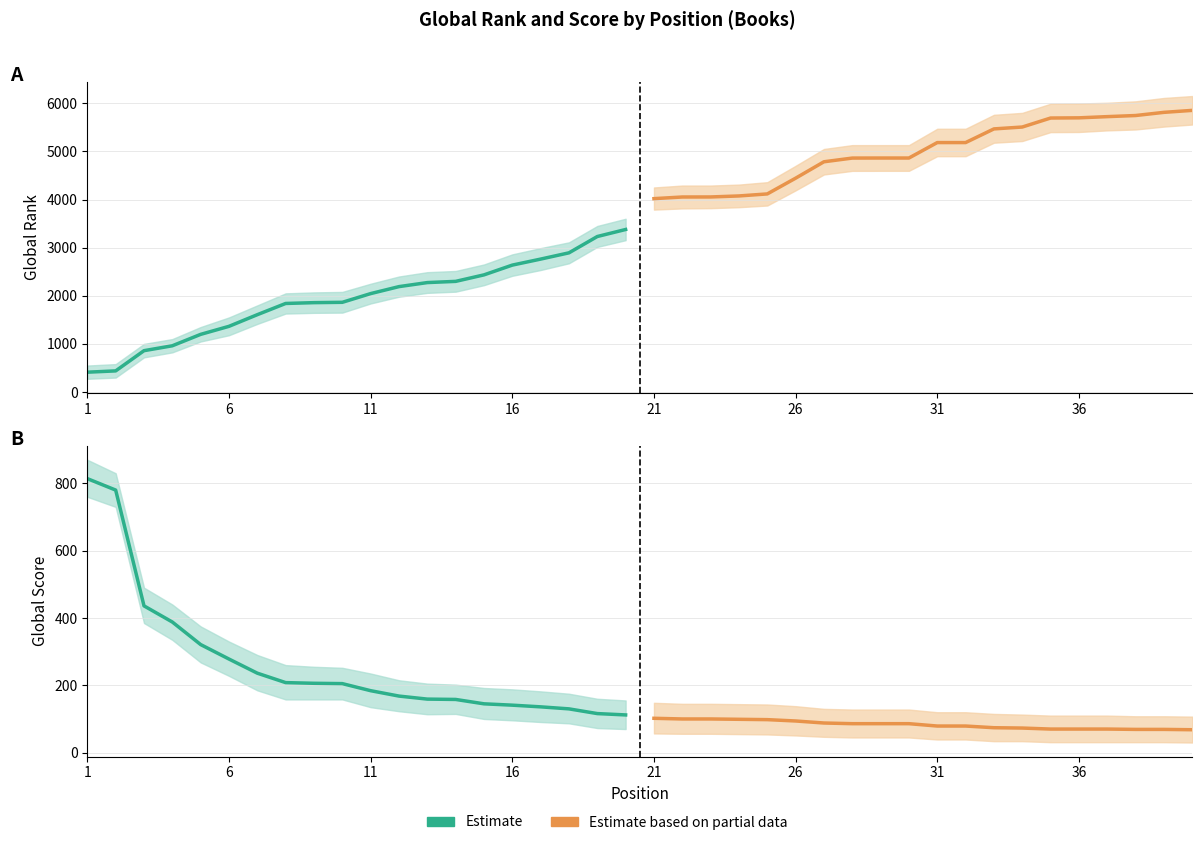

What is the value of the Partial data point at the 15th from the left?

70